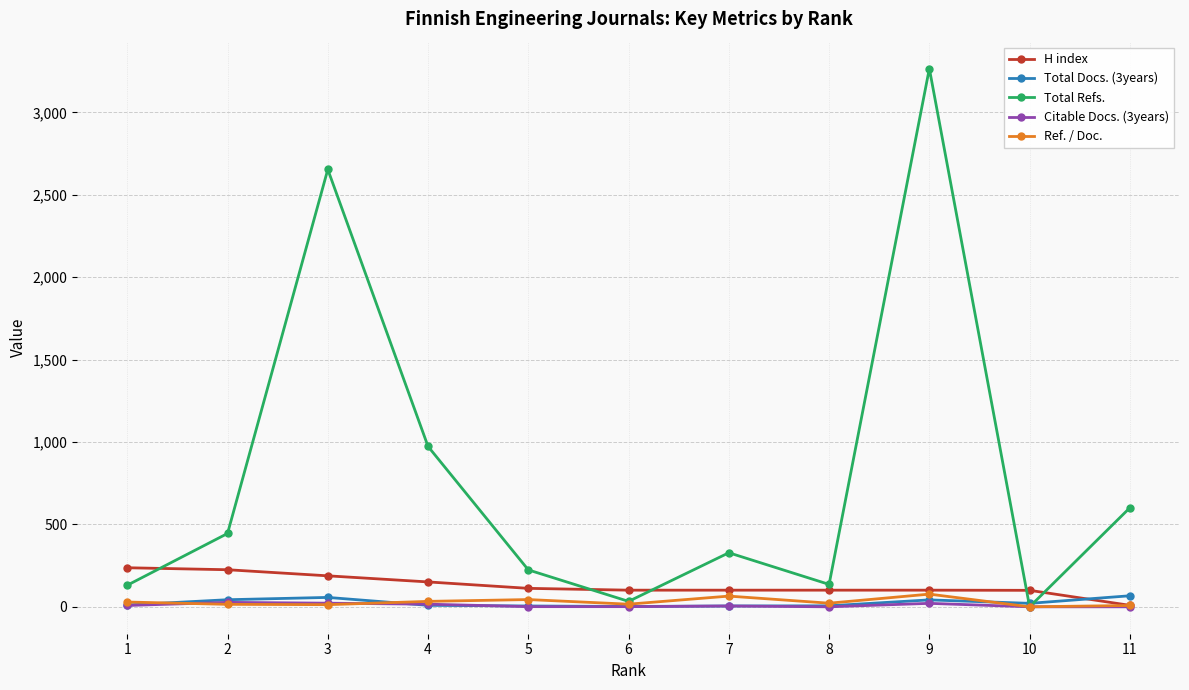

Where does the Citable Docs. (3years) series first go above 5?

1